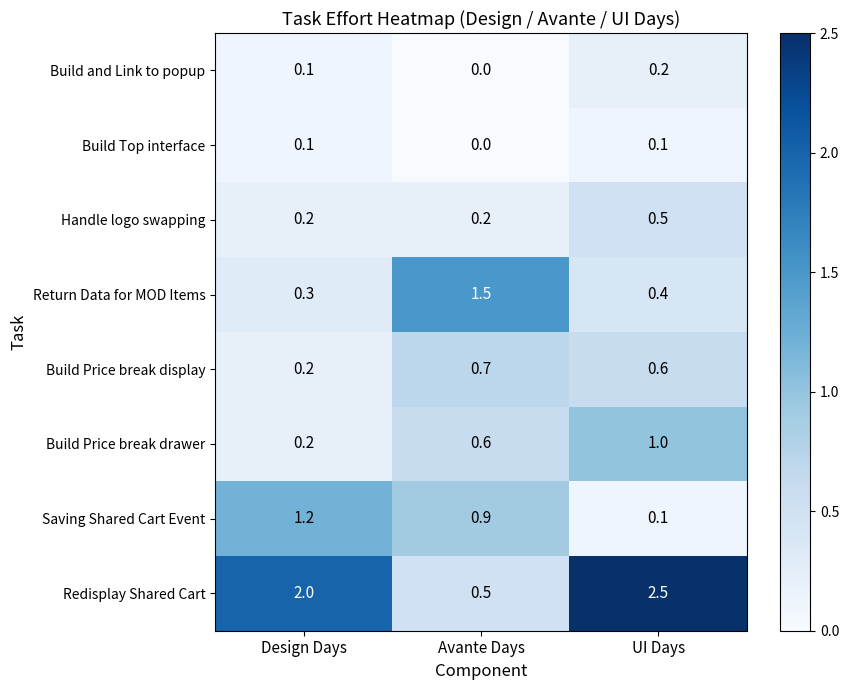

True or false: Return Data for MOD Items has a value of 0.3 at Design Days.

True